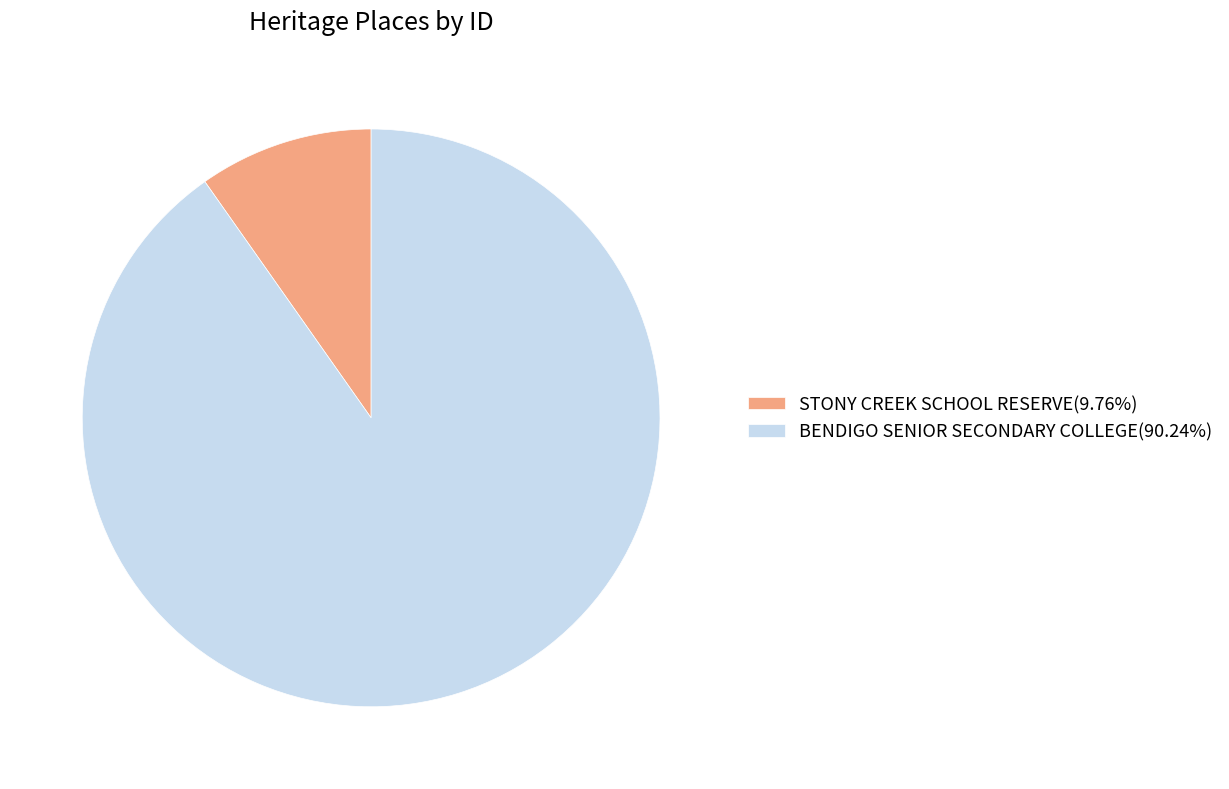

What is the largest slice in the pie chart?

BENDIGO SENIOR SECONDARY COLLEGE